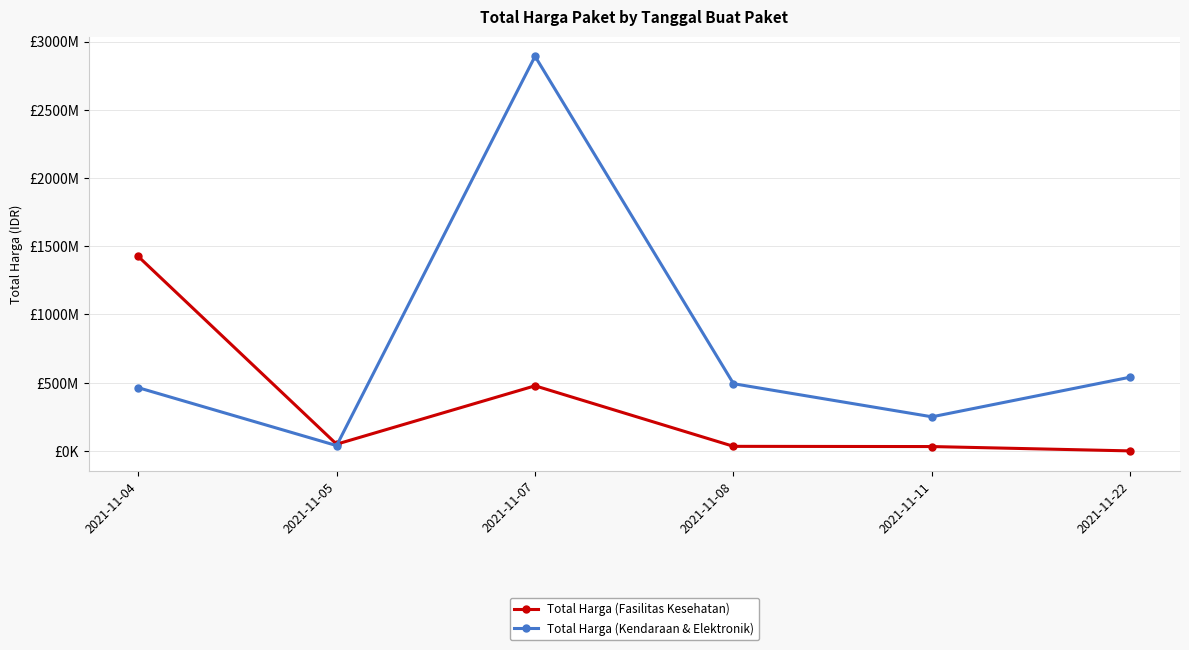

What is the spread (max minus min) of values at 2021-11-11?

217908800